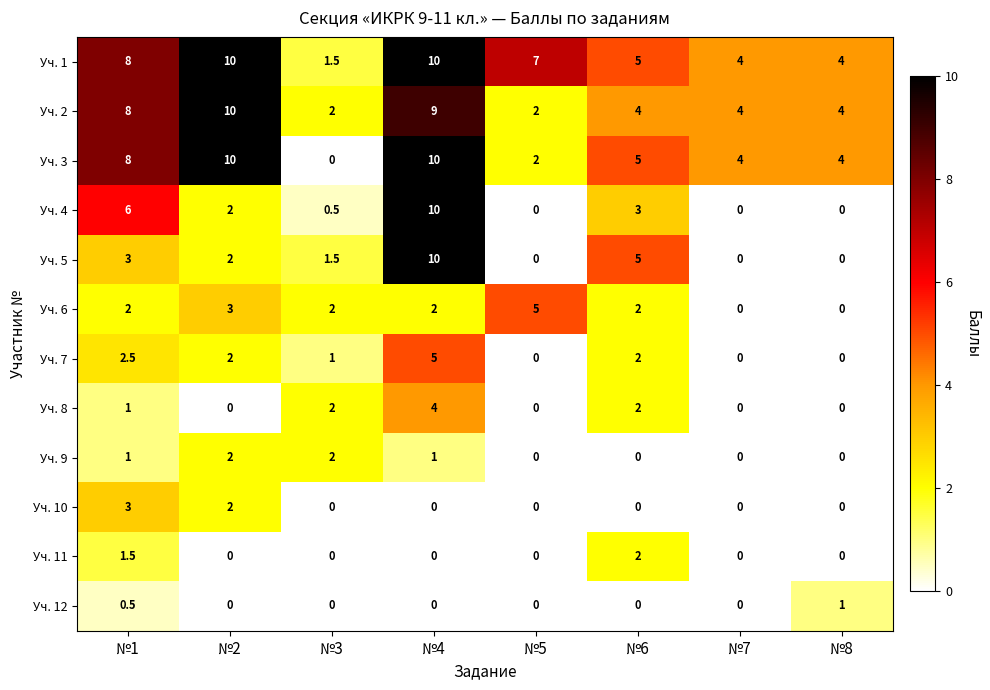

What is the approximate value of Уч. 9 at №4?

1.0